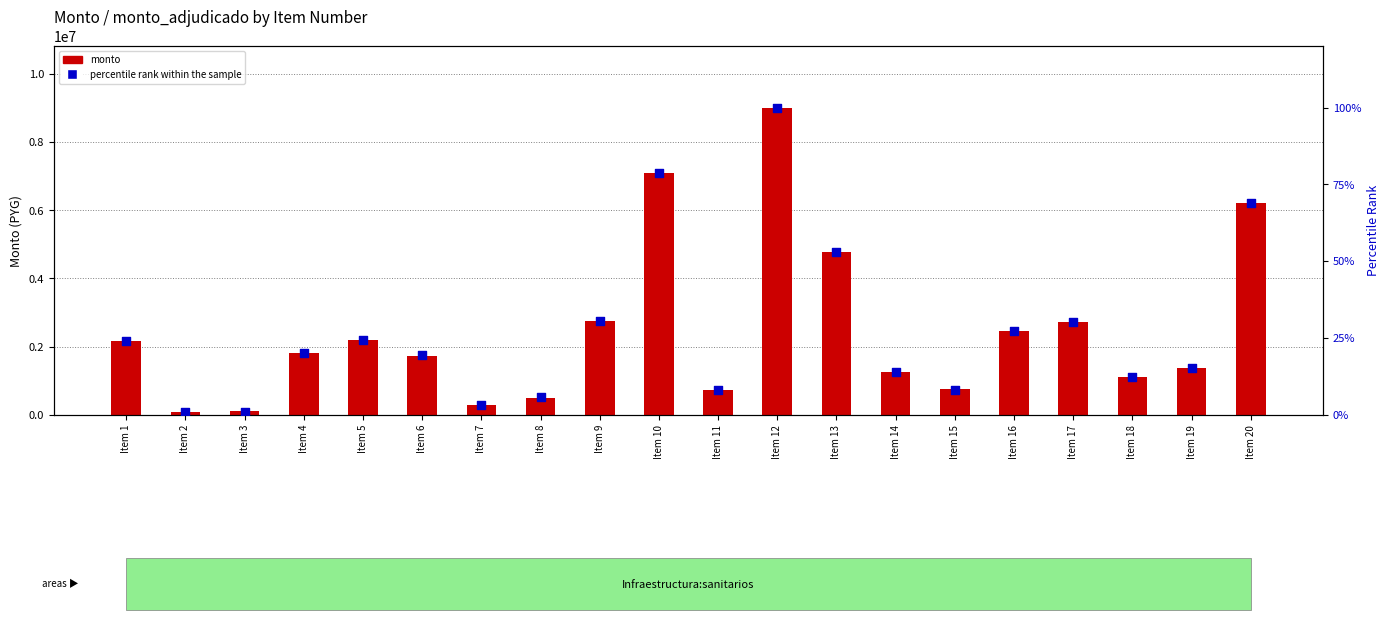

At which category is the sum across all series the highest?

Item 12